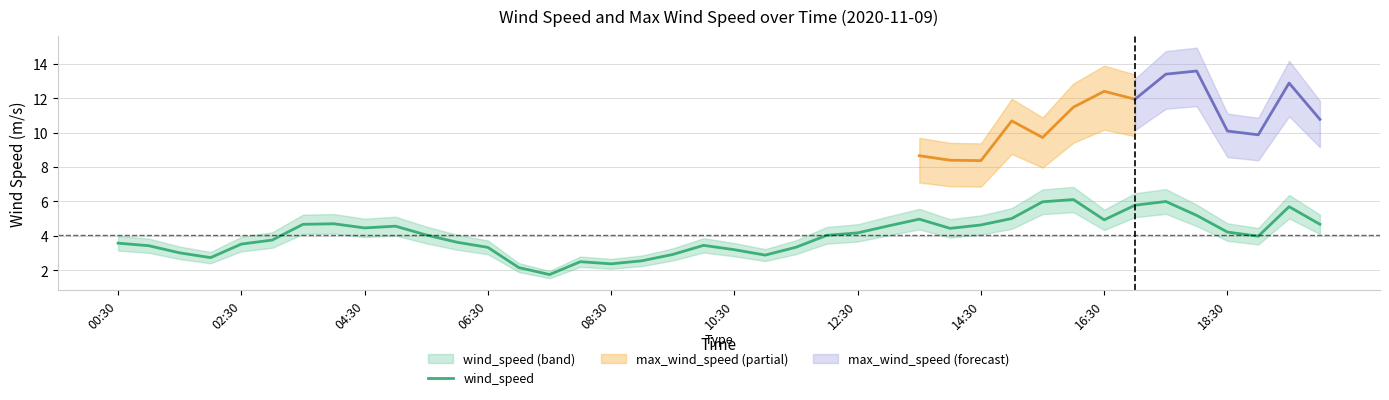

What position from the right is 27?

13